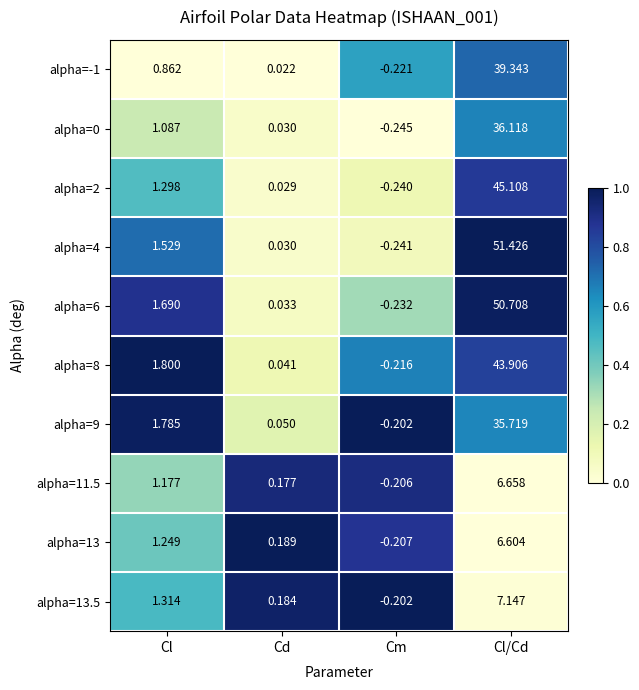

At which label does alpha=13 reach its peak?

Cl/Cd